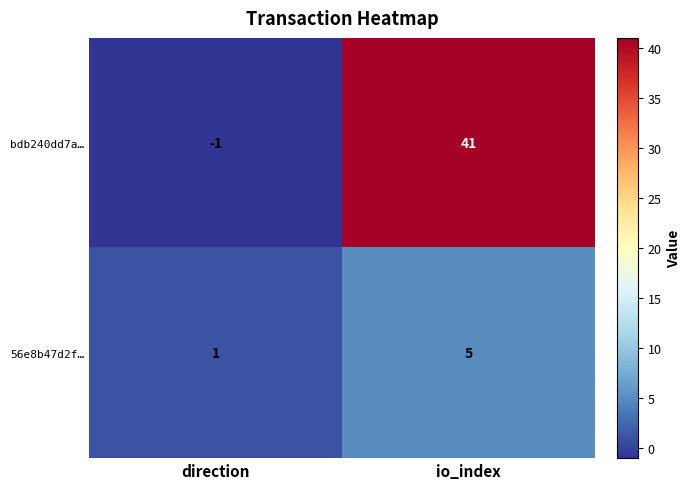

The value of 56e8b47d2f… at direction is 1. True or false?

True